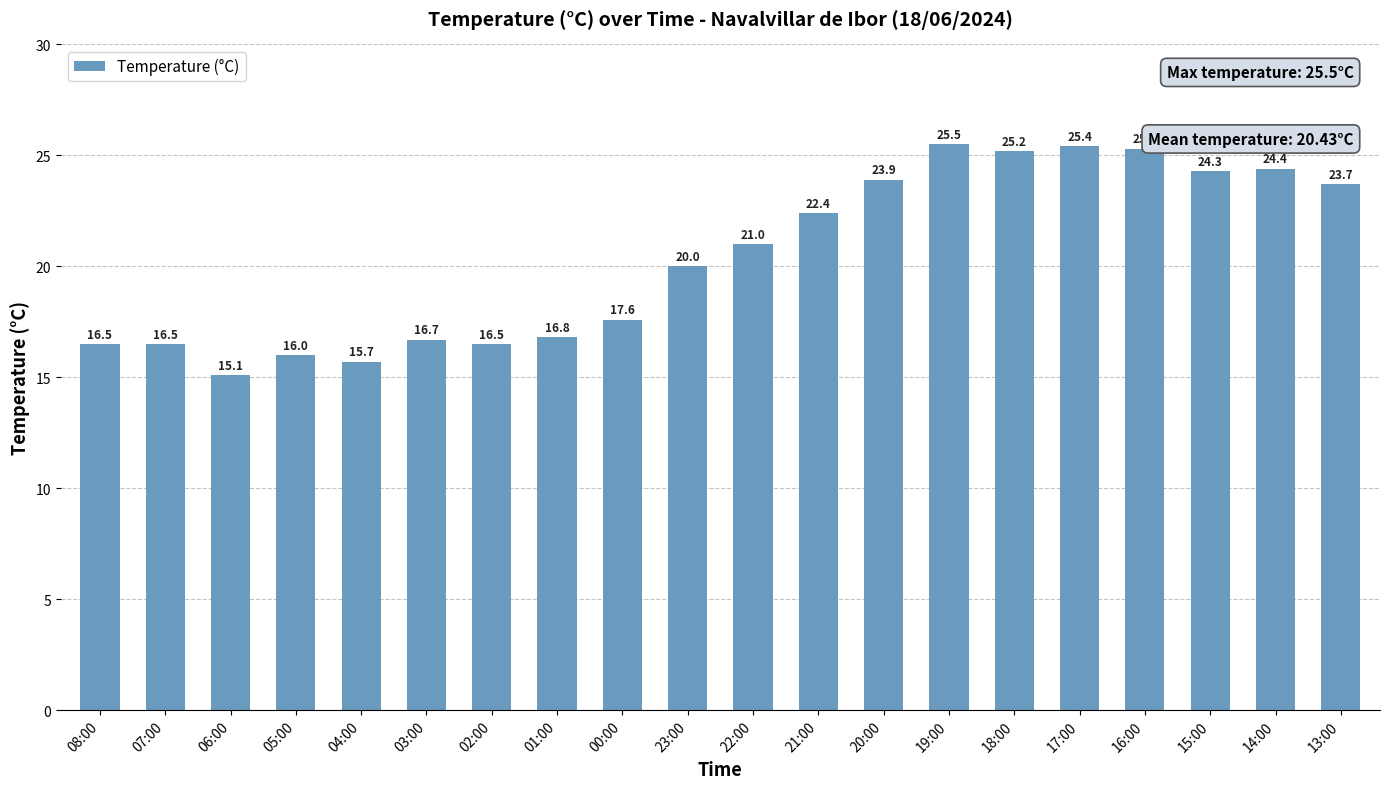

Does the chart contain any negative values?

No